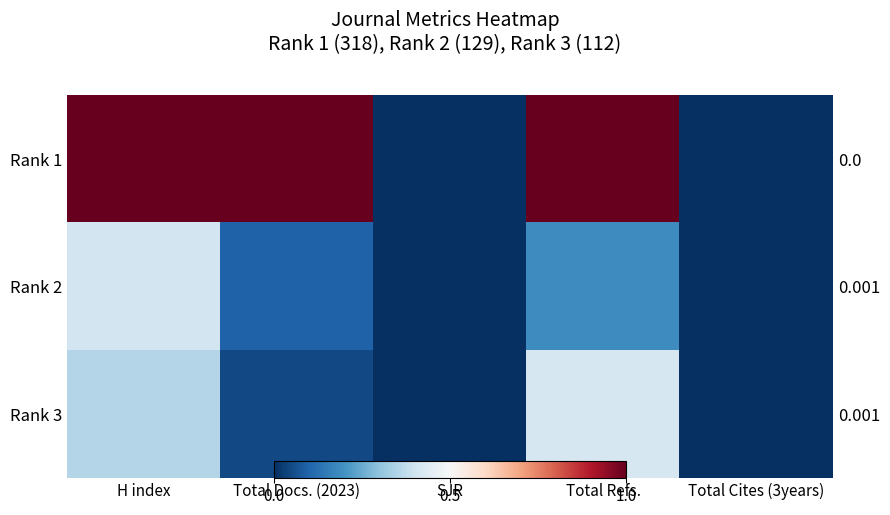

What is the spread (max minus min) of values at Total Docs. (2023)?

1.0